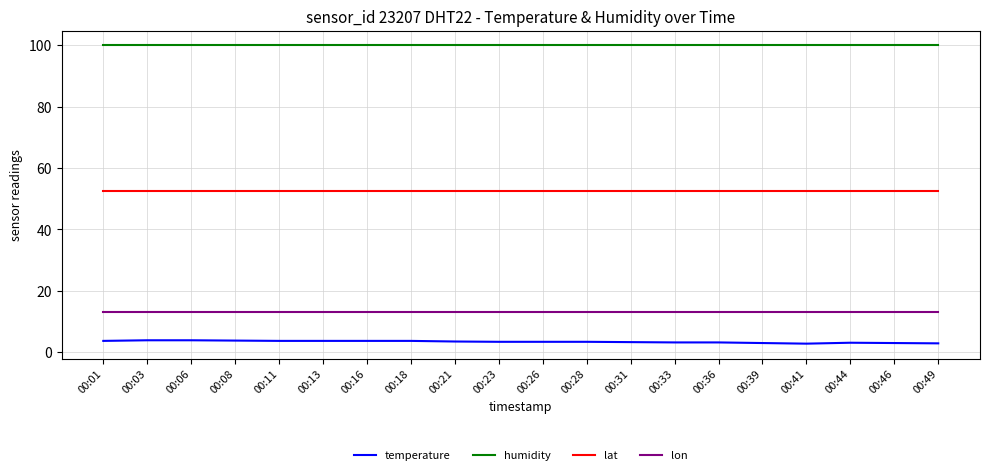

What is the minimum value shown in the chart?

2.8